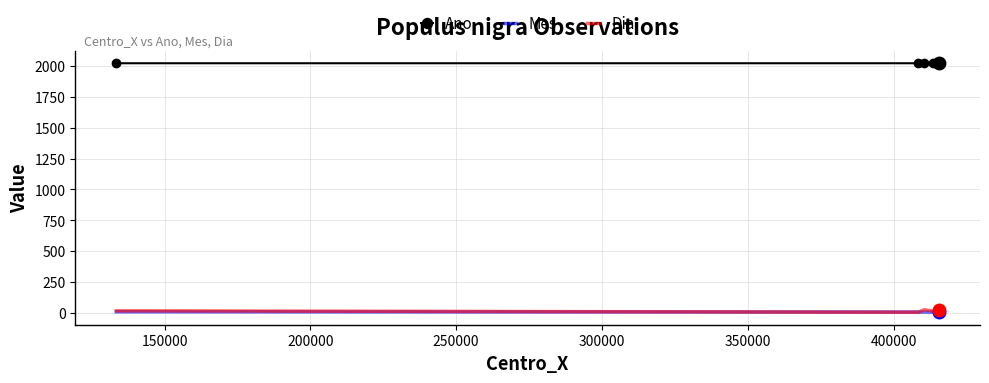

At how many categories does at least one series exceed 1489?

9